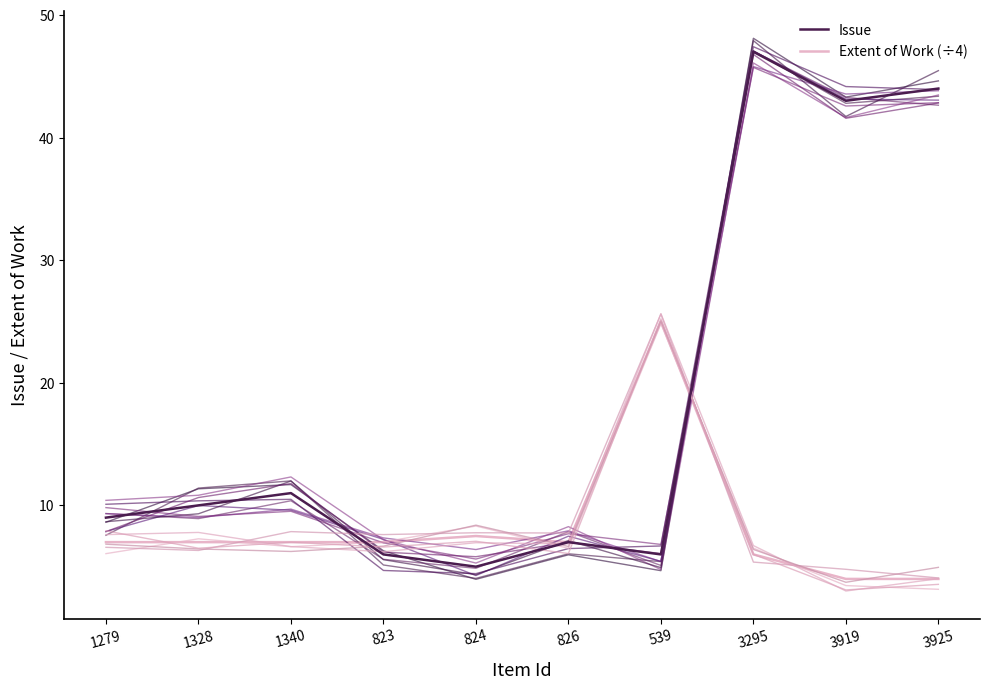

What is the difference between the highest and lowest values at 3919?

39.0